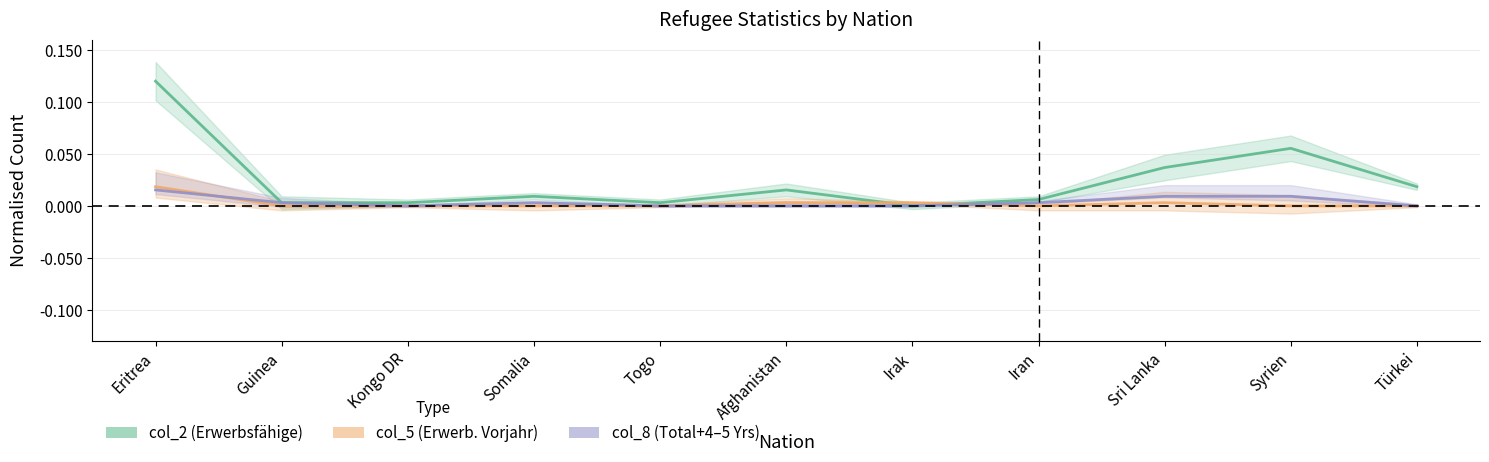

Is it true that col_5 equals 0.0 at Afghanistan?

True